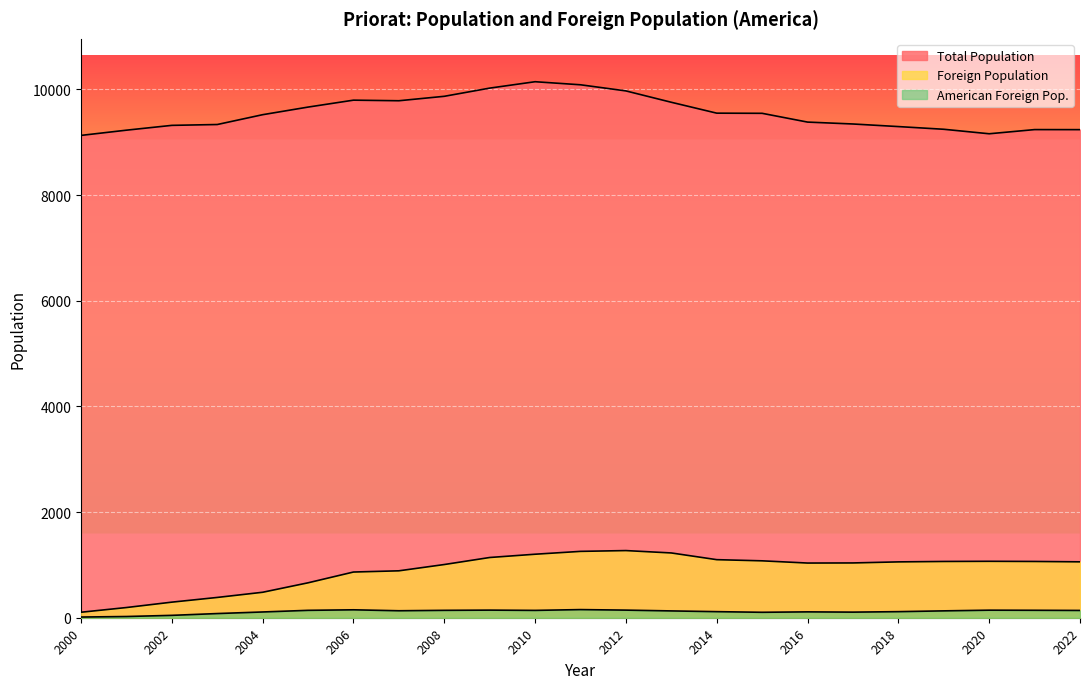

What is the total value across all series at 2005?

10466